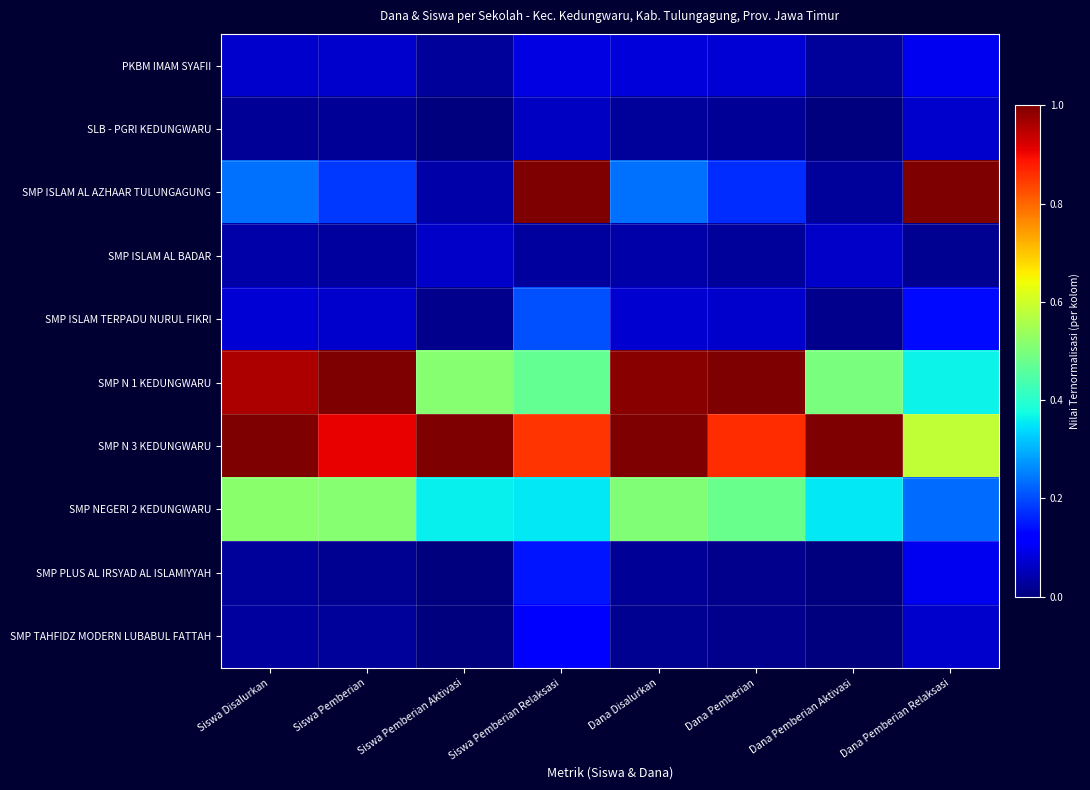

Reading left to right, list all the values displayed in this chart.

PKBM IMAM SYAFII: Siswa Disalurkan=0.1	Siswa Pemberian=0.1	Siswa Pemberian Aktivasi=0.0	Siswa Pemberian Relaksasi=0.1	Dana Disalurkan=0.1	Dana Pemberian=0.1	Dana Pemberian Aktivasi=0.0	Dana Pemberian Relaksasi=0.1
SLB - PGRI KEDUNGWARU: Siswa Disalurkan=0.0	Siswa Pemberian=0.0	Siswa Pemberian Aktivasi=0.0	Siswa Pemberian Relaksasi=0.1	Dana Disalurkan=0.0	Dana Pemberian=0.0	Dana Pemberian Aktivasi=0.0	Dana Pemberian Relaksasi=0.1
SMP ISLAM AL AZHAAR TULUNGAGUNG: Siswa Disalurkan=0.2	Siswa Pemberian=0.2	Siswa Pemberian Aktivasi=0.0	Siswa Pemberian Relaksasi=1.0	Dana Disalurkan=0.2	Dana Pemberian=0.2	Dana Pemberian Aktivasi=0.0	Dana Pemberian Relaksasi=1.0
SMP ISLAM AL BADAR: Siswa Disalurkan=0.0	Siswa Pemberian=0.0	Siswa Pemberian Aktivasi=0.1	Siswa Pemberian Relaksasi=0.0	Dana Disalurkan=0.0	Dana Pemberian=0.0	Dana Pemberian Aktivasi=0.1	Dana Pemberian Relaksasi=0.0
SMP ISLAM TERPADU NURUL FIKRI: Siswa Disalurkan=0.1	Siswa Pemberian=0.1	Siswa Pemberian Aktivasi=0.0	Siswa Pemberian Relaksasi=0.2	Dana Disalurkan=0.1	Dana Pemberian=0.1	Dana Pemberian Aktivasi=0.0	Dana Pemberian Relaksasi=0.1
SMP N 1 KEDUNGWARU: Siswa Disalurkan=1.0	Siswa Pemberian=1.0	Siswa Pemberian Aktivasi=0.5	Siswa Pemberian Relaksasi=0.5	Dana Disalurkan=1.0	Dana Pemberian=1.0	Dana Pemberian Aktivasi=0.5	Dana Pemberian Relaksasi=0.4
SMP N 3 KEDUNGWARU: Siswa Disalurkan=1.0	Siswa Pemberian=0.9	Siswa Pemberian Aktivasi=1.0	Siswa Pemberian Relaksasi=0.9	Dana Disalurkan=1.0	Dana Pemberian=0.9	Dana Pemberian Aktivasi=1.0	Dana Pemberian Relaksasi=0.6
SMP NEGERI 2 KEDUNGWARU: Siswa Disalurkan=0.5	Siswa Pemberian=0.5	Siswa Pemberian Aktivasi=0.4	Siswa Pemberian Relaksasi=0.4	Dana Disalurkan=0.5	Dana Pemberian=0.5	Dana Pemberian Aktivasi=0.4	Dana Pemberian Relaksasi=0.2
SMP PLUS AL IRSYAD AL ISLAMIYYAH: Siswa Disalurkan=0.0	Siswa Pemberian=0.0	Siswa Pemberian Aktivasi=0.0	Siswa Pemberian Relaksasi=0.1	Dana Disalurkan=0.0	Dana Pemberian=0.0	Dana Pemberian Aktivasi=0.0	Dana Pemberian Relaksasi=0.1
SMP TAHFIDZ MODERN LUBABUL FATTAH: Siswa Disalurkan=0.0	Siswa Pemberian=0.0	Siswa Pemberian Aktivasi=0.0	Siswa Pemberian Relaksasi=0.1	Dana Disalurkan=0.0	Dana Pemberian=0.0	Dana Pemberian Aktivasi=0.0	Dana Pemberian Relaksasi=0.1